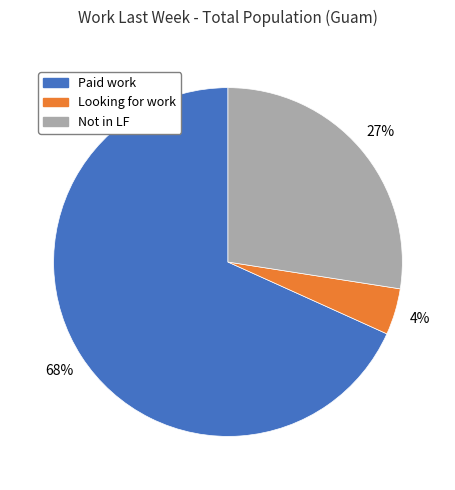

True or false: Paid work accounts for 62% of the total.

False